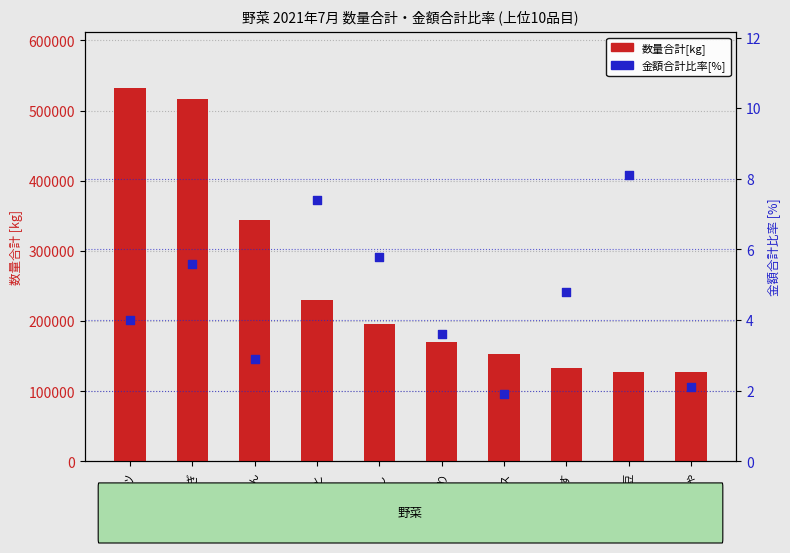

At which category is the sum across all series the highest?

キャベツ